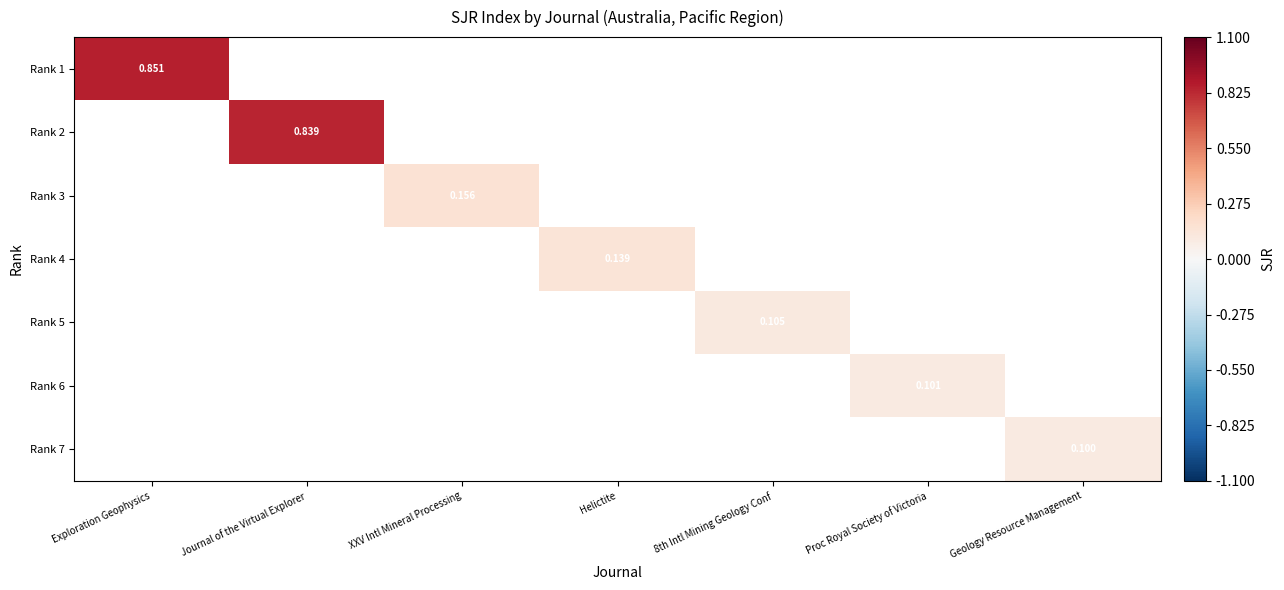

How many series are shown in this chart?

7